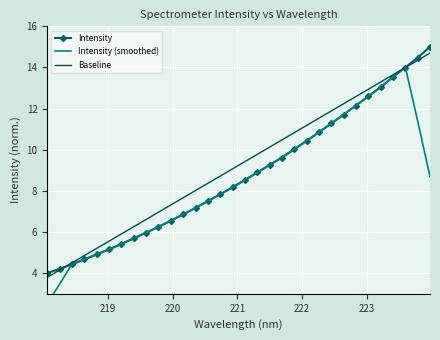

What is the minimum value for Intensity?

4.0